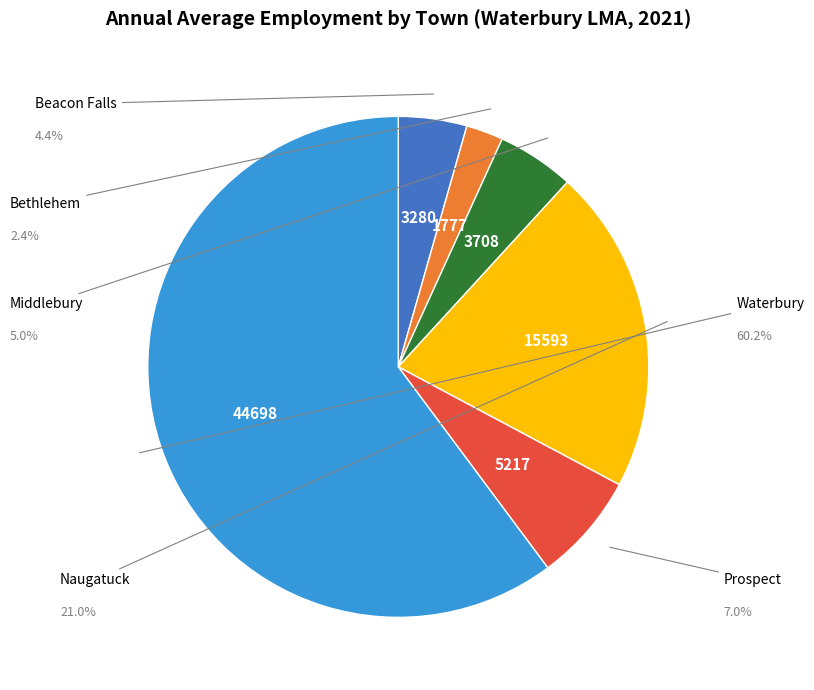

Is there any slice that represents more than half of the pie?

Yes